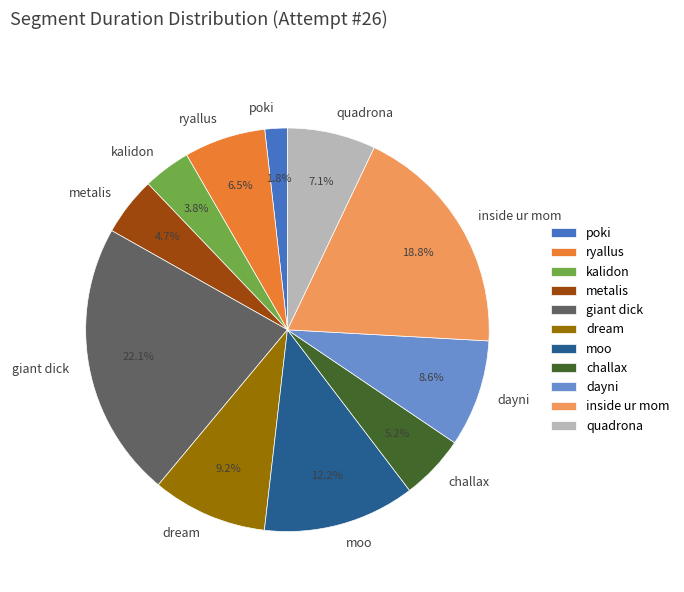

To the nearest percent, what portion does metalis represent?

5%